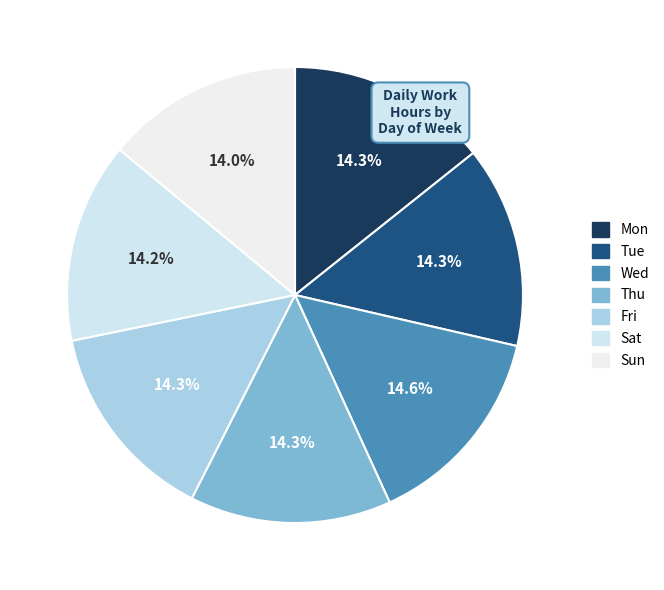

Which has a higher value, Sat or Sun?

Sat